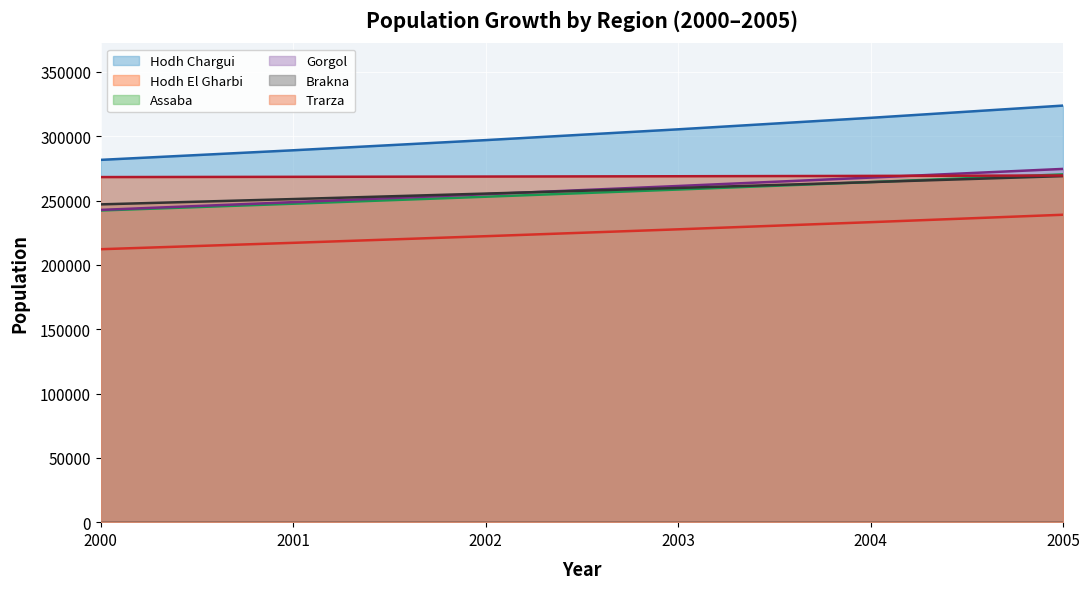

At which label does Hodh El Gharbi reach its minimum?

2000